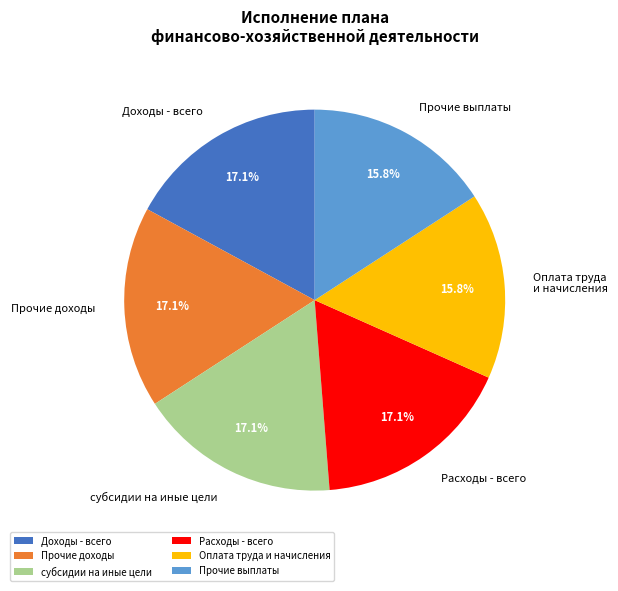

Is there any slice that represents more than half of the pie?

No